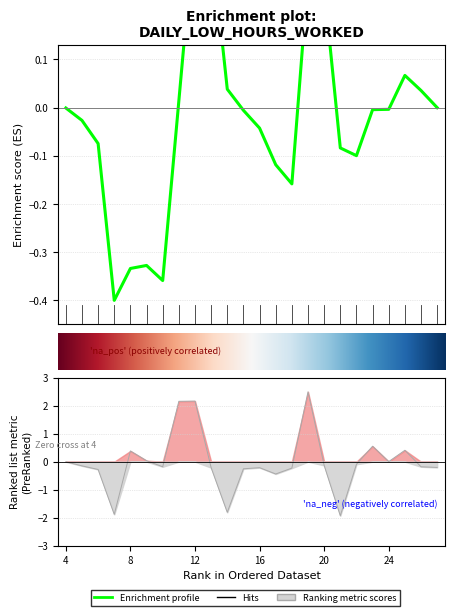

At which label does the data first exceed 0?

8